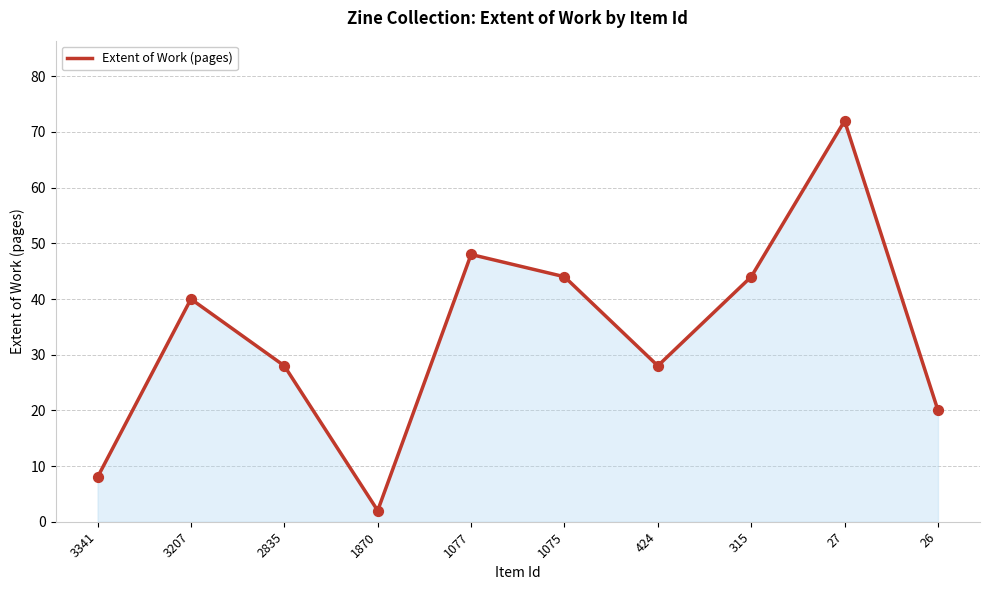

Which has a higher value, 27 or 424?

27